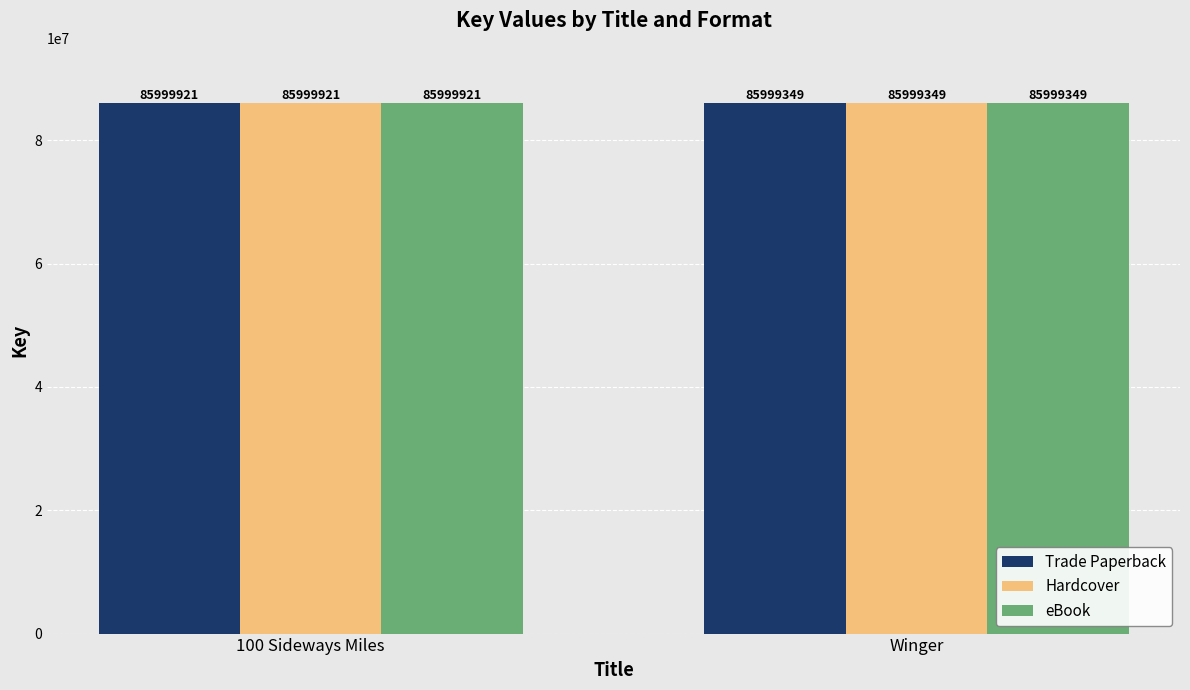

Rank the categories by Hardcover value from highest to lowest.

100 Sideways Miles, Winger